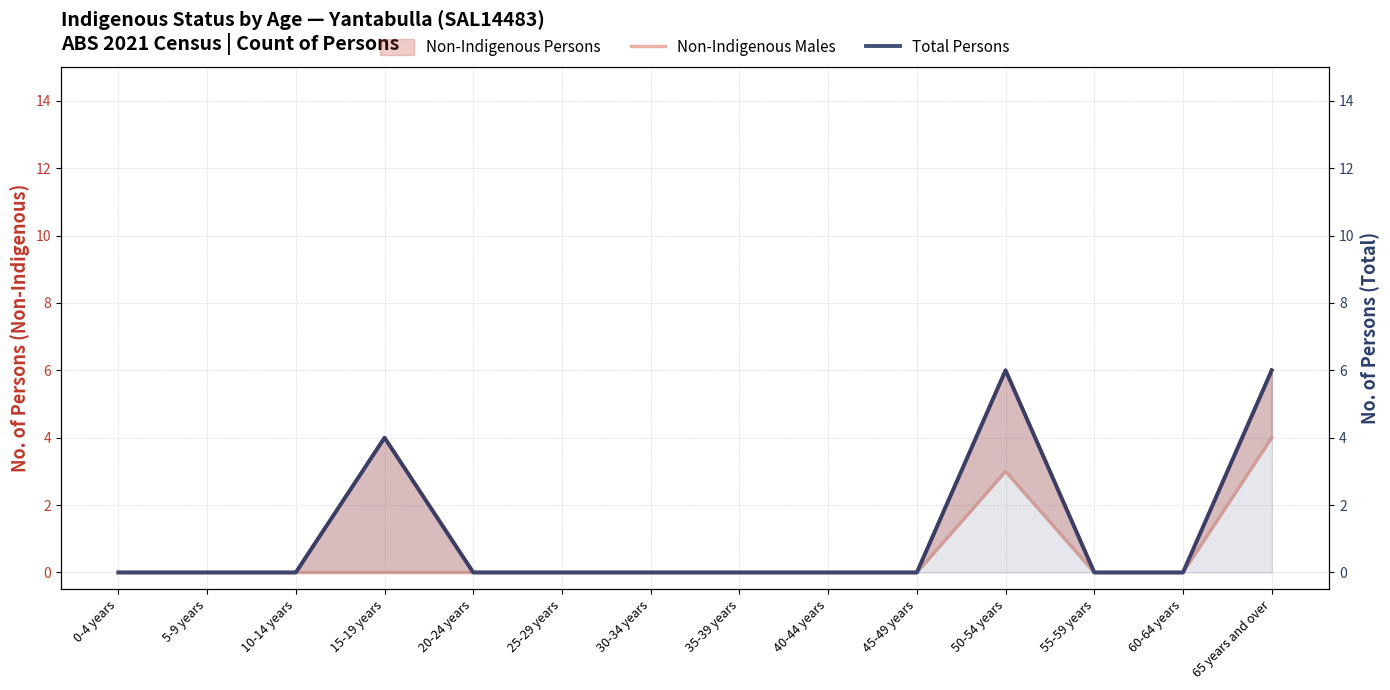

Count the number of categories in the chart.

14